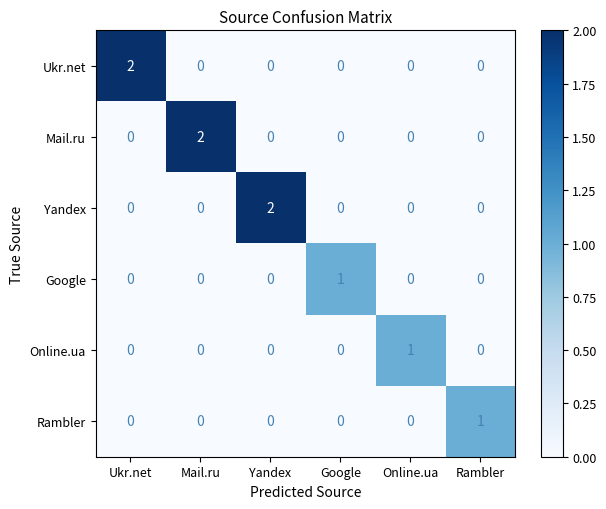

How many Mail.ru values are between 0 and 1?

5